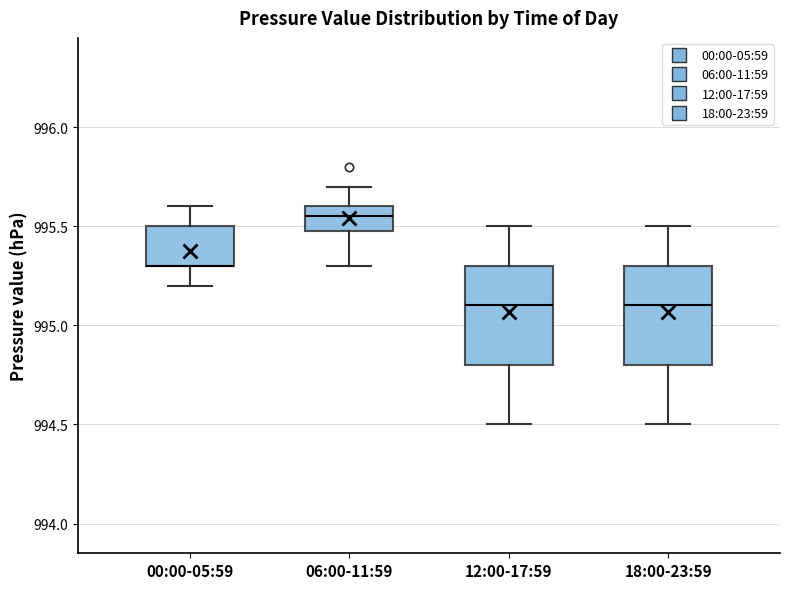

Reading left to right, read every box against the y-axis: the position of its median line, the range the box covers, and the ends of its whiskers. The values are not printed on the chart, so give them approximately, as read against the axis.

00:00-05:59: median 995.30 (drawn on the box's lower edge), box 995.30 to 995.50, whiskers 995.20 to 995.60
06:00-11:59: median 995.55, box 995.50 to 995.60, whiskers 995.30 to 995.70
12:00-17:59: median 995.10, box 994.80 to 995.30, whiskers 994.50 to 995.50
18:00-23:59: median 995.10, box 994.80 to 995.30, whiskers 994.50 to 995.50